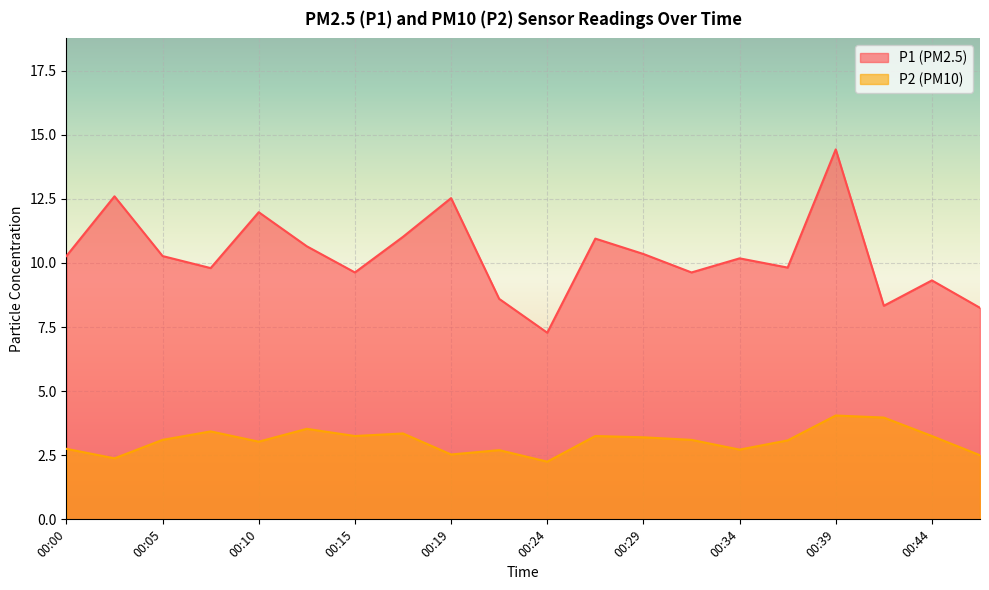

True or false: P2 and P1 cross at least once.

False